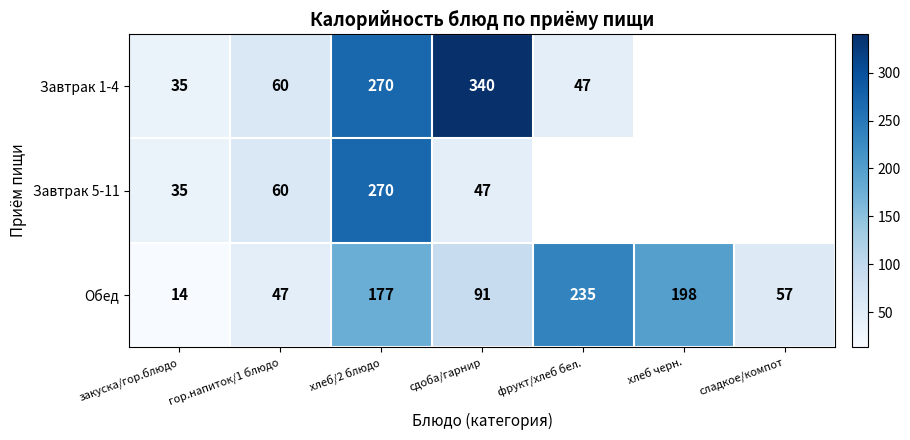

At which category does the chart reach its peak across all series?

сдоба/гарнир